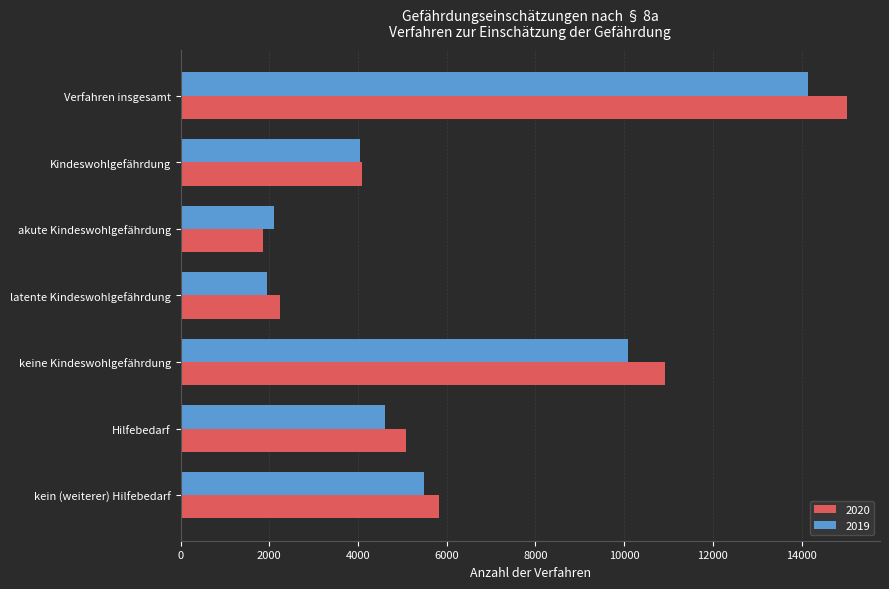

Which series has the widest spread of values?

2020